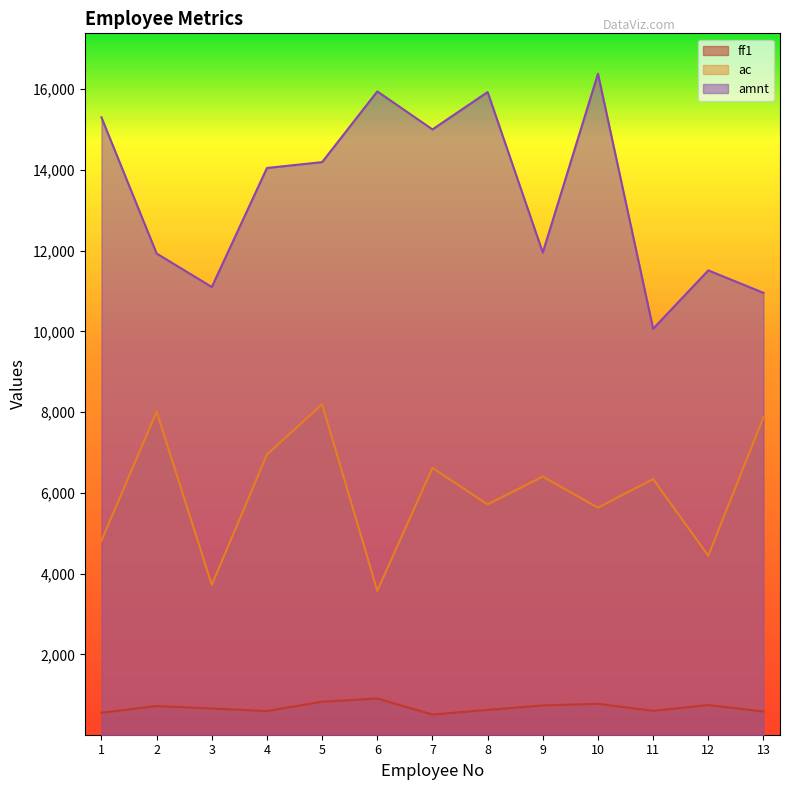

Which label corresponds to the largest value in the chart?

10